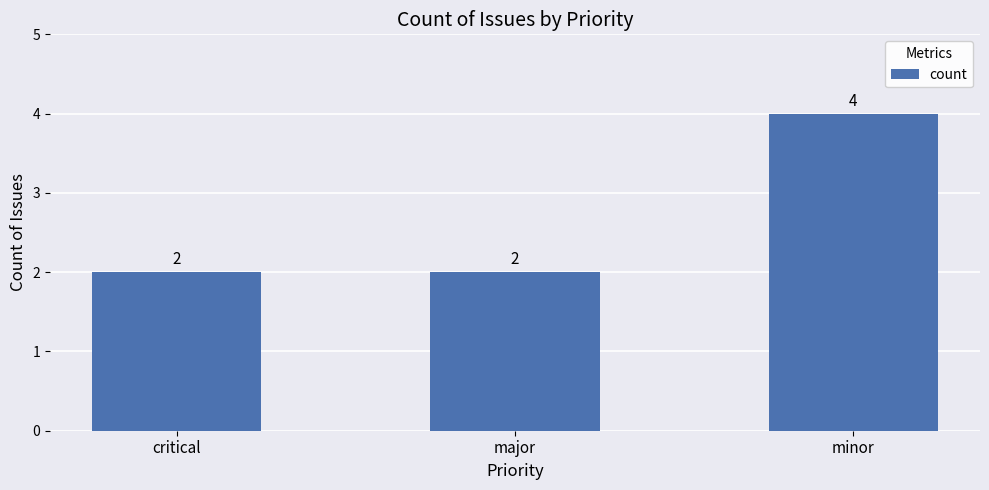

How many distinct data groups are displayed?

1